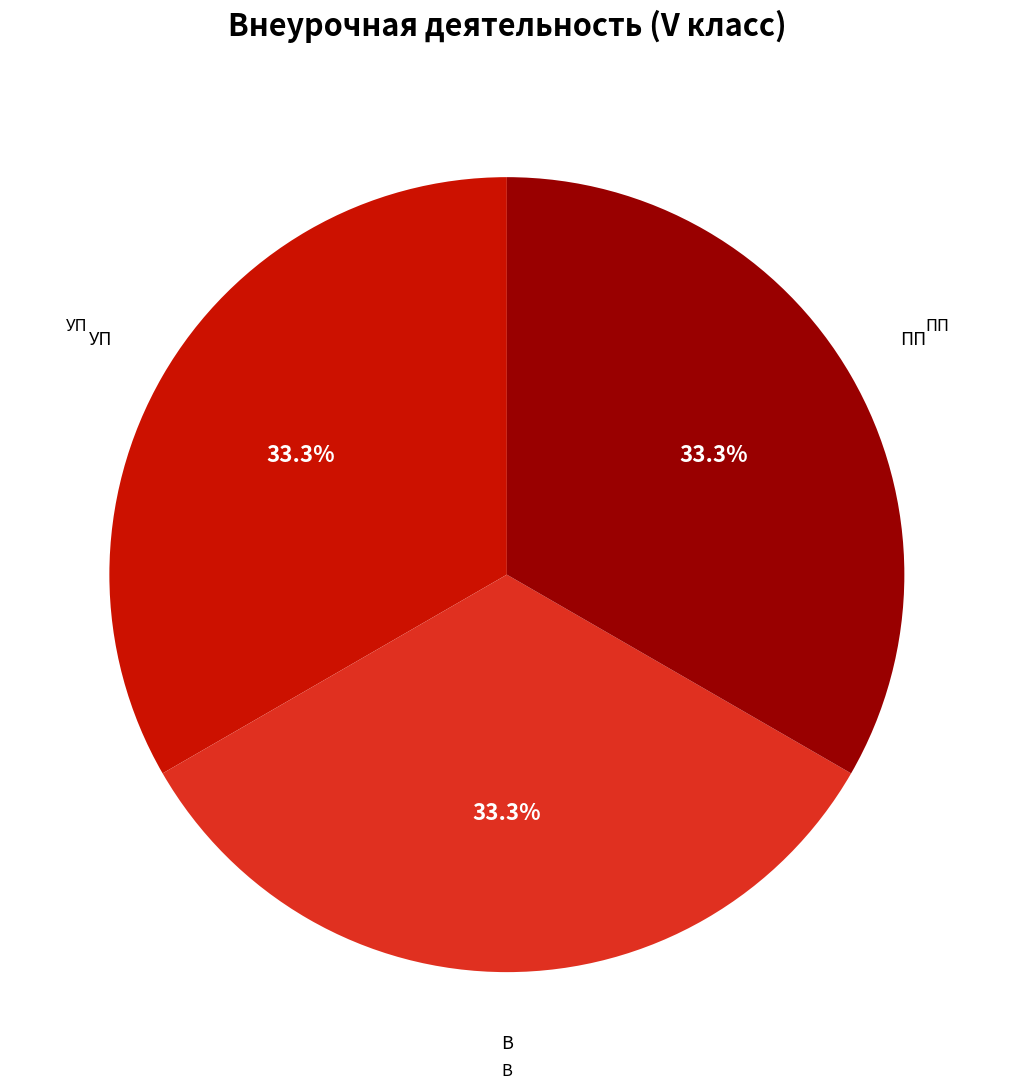

Does any single category account for the majority?

No